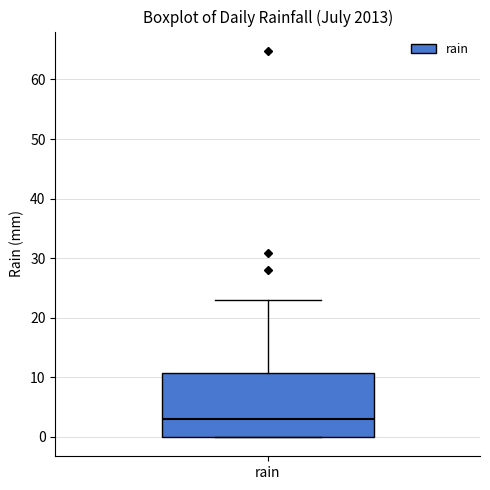

Transcribe this box plot: give where the median line is, the range the box spans, and where the two whiskers end, as read against the y-axis. The values are not printed on the chart, so give them approximately, as read against the axis.

median 3, box 0 to 11, whiskers 0 to 23